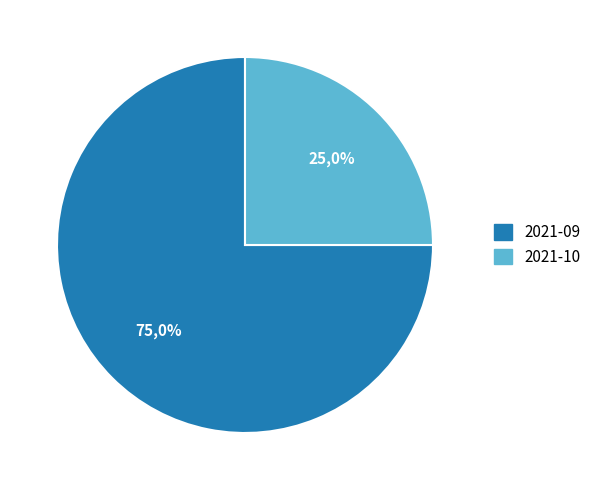

How many slices are in this pie chart?

2